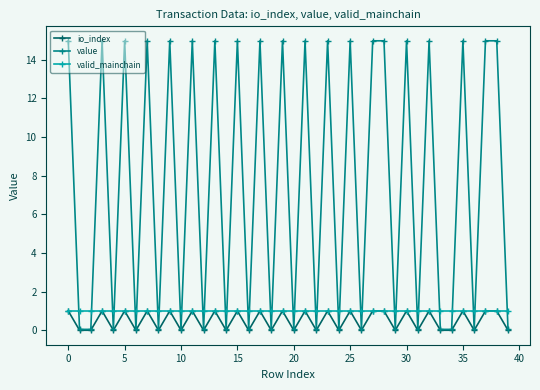

After their last crossing, which series has the higher values: valid_mainchain or value?

valid_mainchain